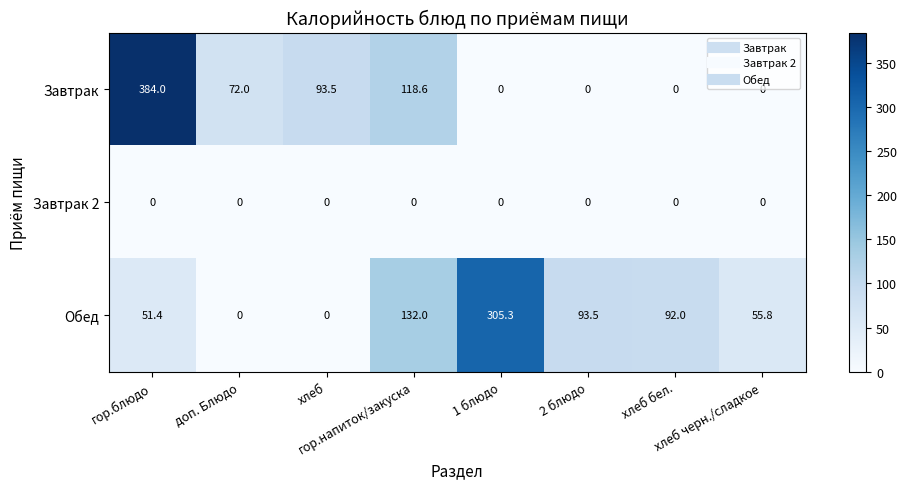

Which series has the widest spread of values?

Завтрак